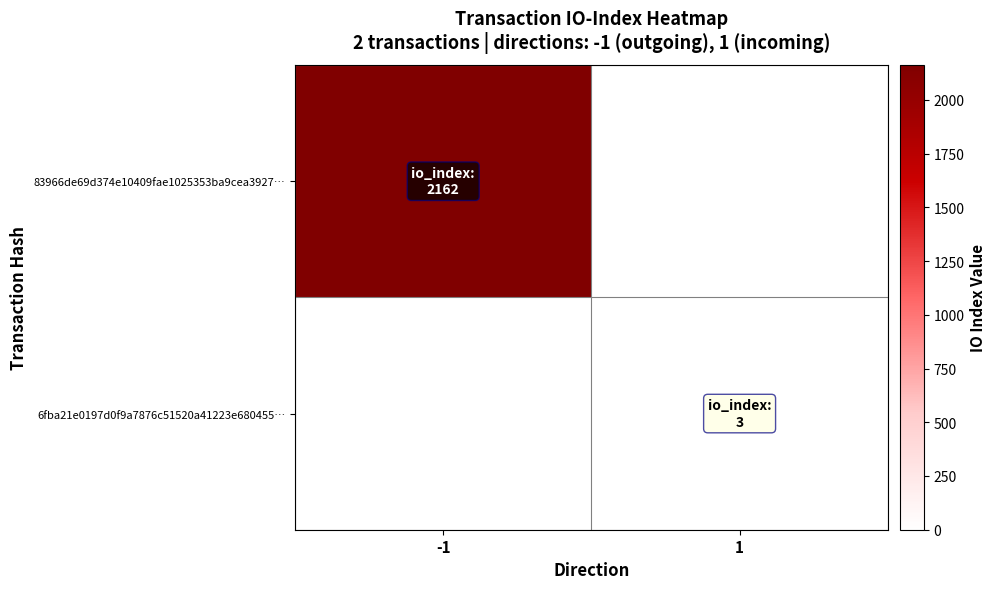

Which label corresponds to the largest value in the chart?

-1